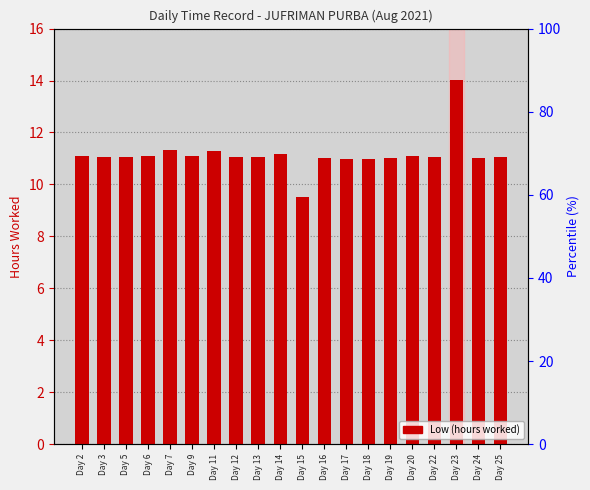

Reading left to right, extract all data points from this chart.

Day 2=11.1	Day 3=11.0	Day 5=11.0	Day 6=11.1	Day 7=11.3	Day 9=11.1	Day 11=11.3	Day 12=11.0	Day 13=11.0	Day 14=11.2	Day 15=9.5	Day 16=11.0	Day 17=11.0	Day 18=11.0	Day 19=11.0	Day 20=11.1	Day 22=11.1	Day 23=14.0	Day 24=11.0	Day 25=11.1